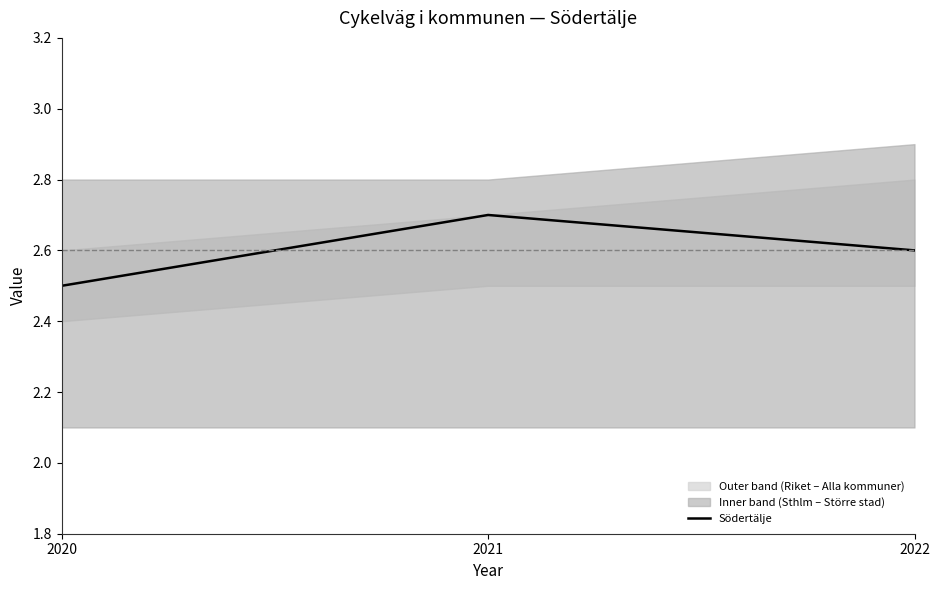

What is the difference between the maximum and minimum values?

0.2